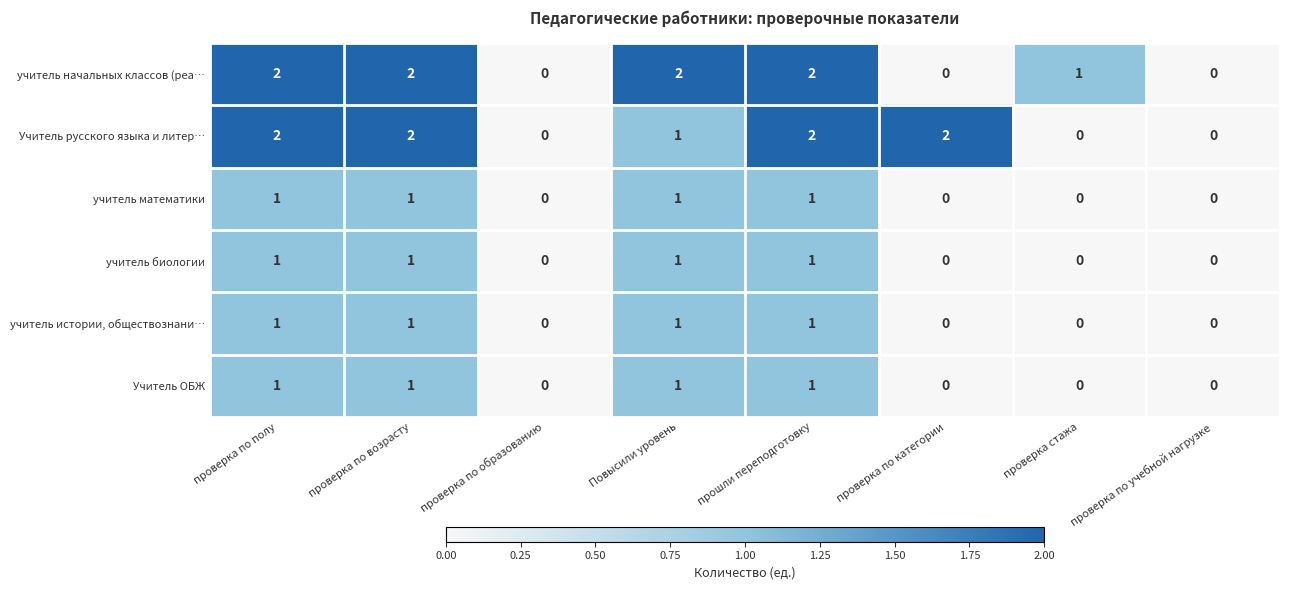

The value of учитель начальных классов (реа… at проверка стажа is 1. True or false?

True